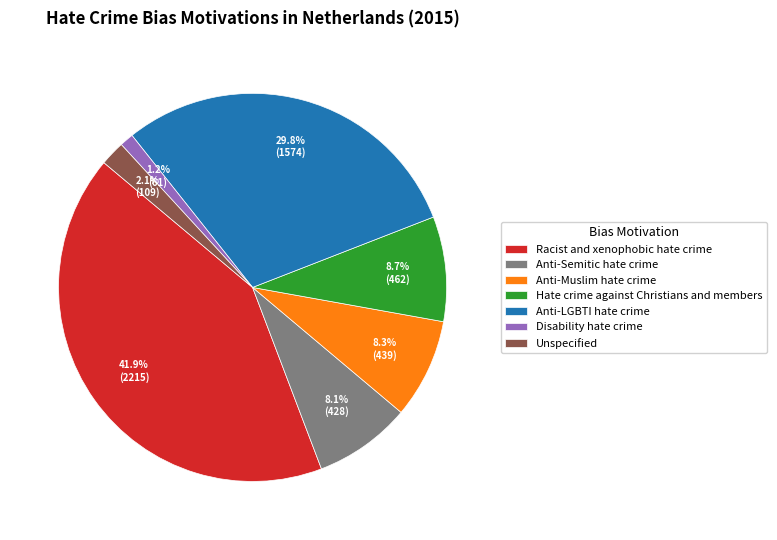

Approximately how many times larger is the value at Racist and xenophobic hate crime compared to Anti-Muslim hate crime?

5.0